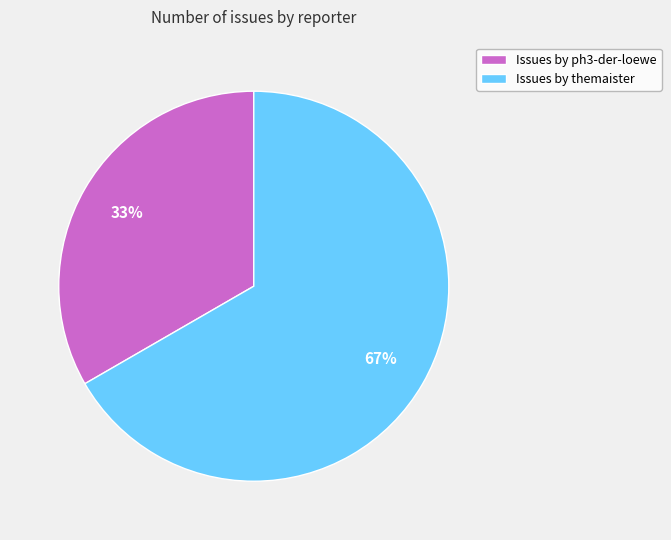

Approximately how many times larger is the value at Issues by themaister compared to Issues by ph3-der-loewe?

2.0